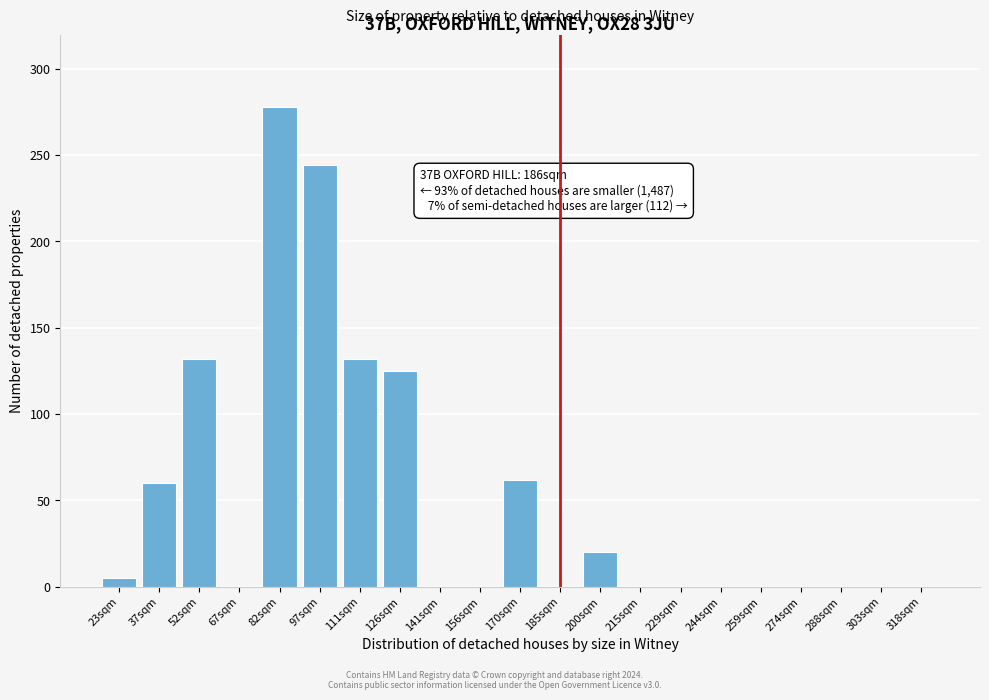

Reading right to left, extract all data points from this chart.

318sqm=0	303sqm=0	288sqm=0	274sqm=0	259sqm=0	244sqm=0	229sqm=0	215sqm=0	200sqm=20	185sqm=0	170sqm=62	156sqm=0	141sqm=0	126sqm=125	111sqm=132	97sqm=244	82sqm=278	67sqm=0	52sqm=132	37sqm=60	23sqm=5